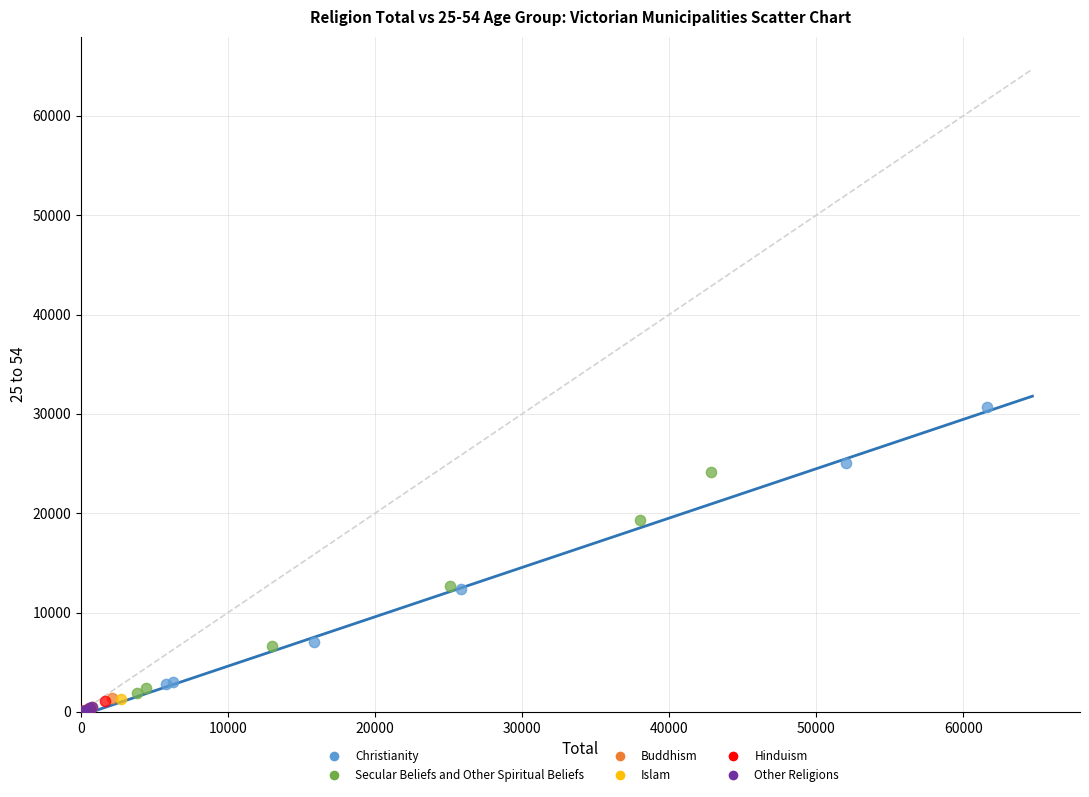

Which series has the largest Y range (max minus min)?

Christianity